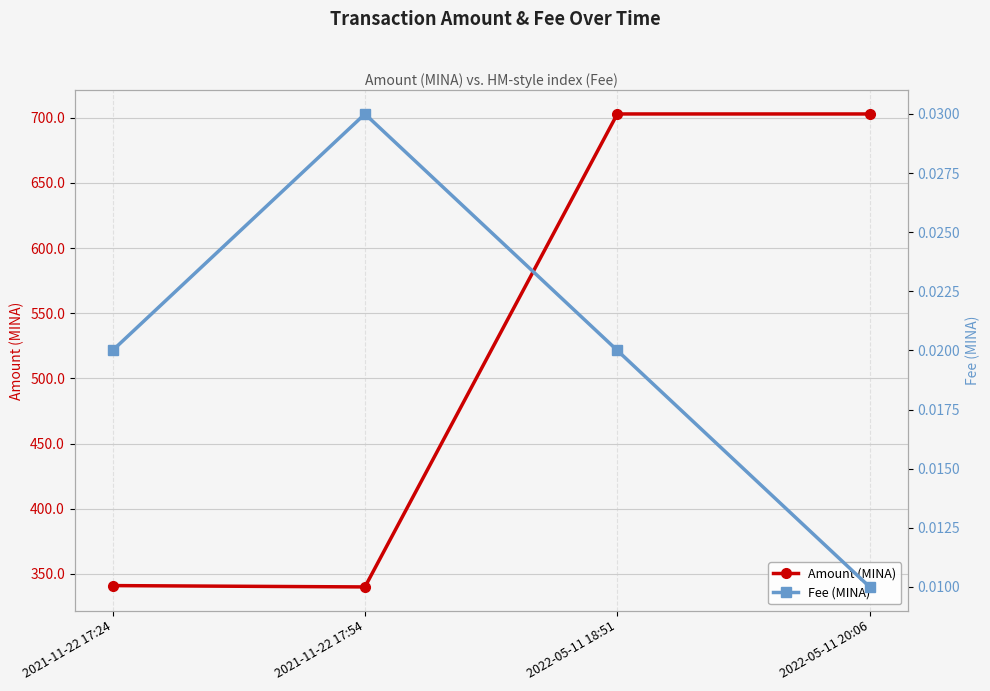

Rank the series at 2021-11-22 17:54 from highest to lowest value.

Amount (MINA), Fee (MINA)